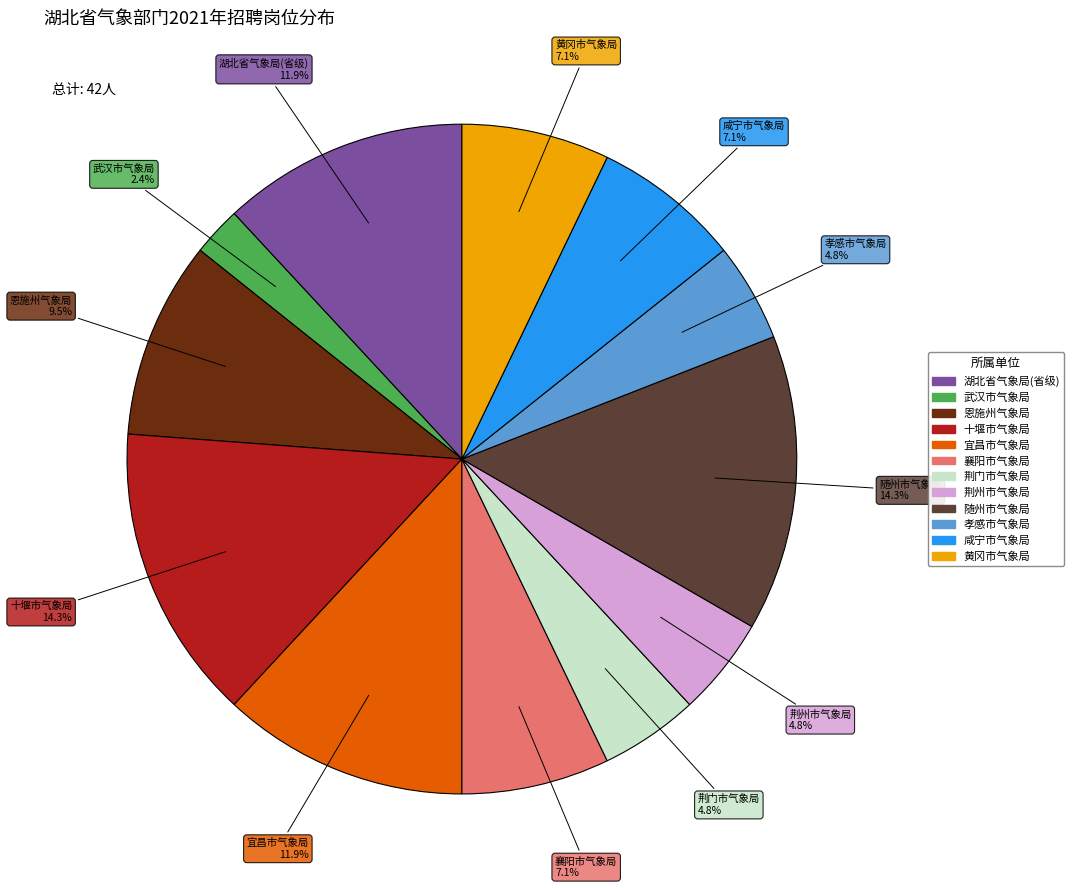

Which has a higher value, 荆州市气象局 or 武汉市气象局?

荆州市气象局